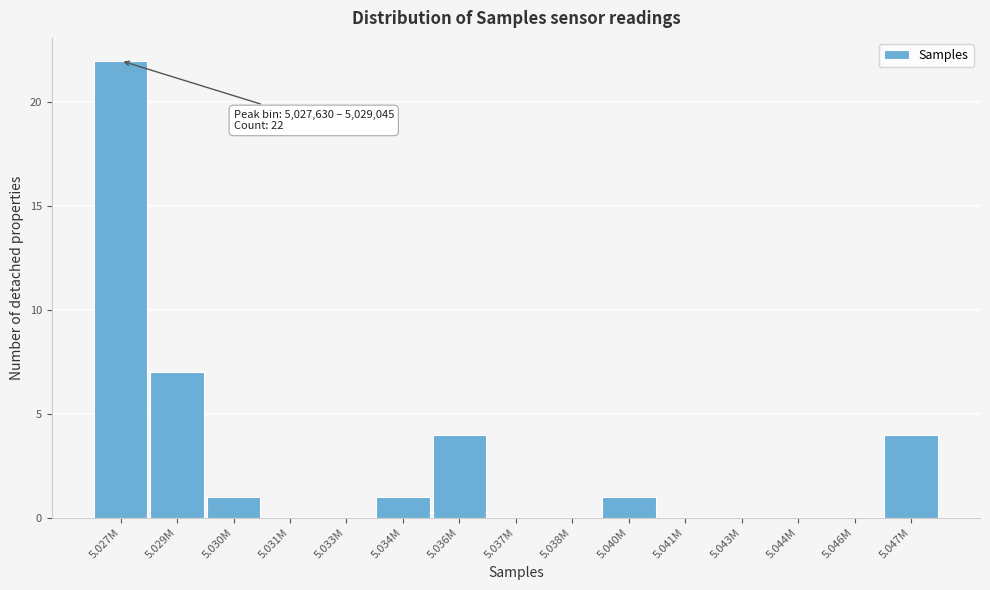

Reading left to right, what are all the values shown in this chart?

5.027M=22	5.029M=7	5.030M=1	5.031M=0	5.033M=0	5.034M=1	5.036M=4	5.037M=0	5.038M=0	5.040M=1	5.041M=0	5.043M=0	5.044M=0	5.046M=0	5.047M=4